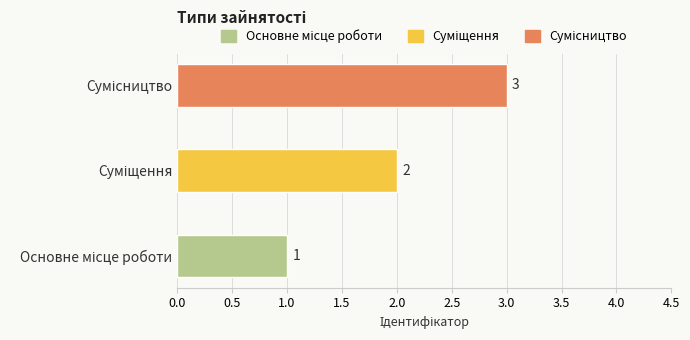

How many values are between 1 and 3?

3